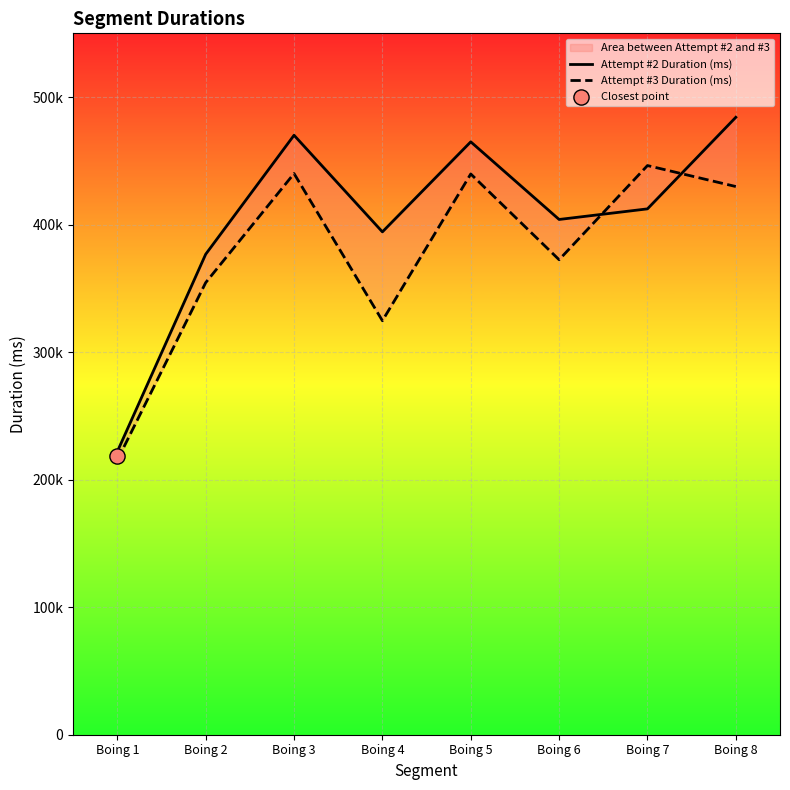

Which series contains the highest Y value?

Attempt #2 Duration (ms)